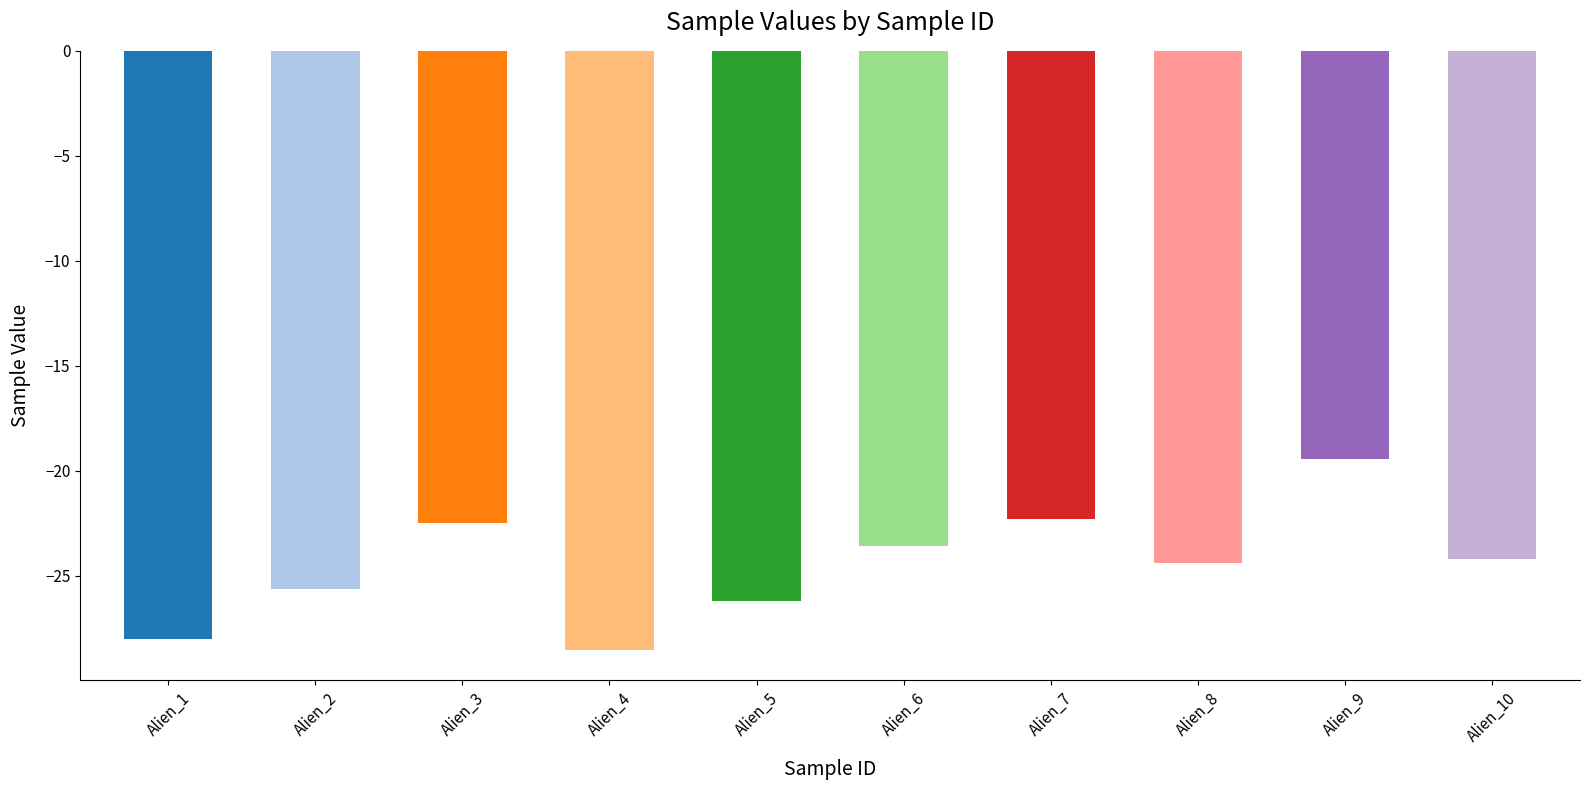

Reading right to left, list all the values displayed in this chart.

-24.2	-19.4	-24.4	-22.3	-23.6	-26.2	-28.6	-22.5	-25.6	-28.0